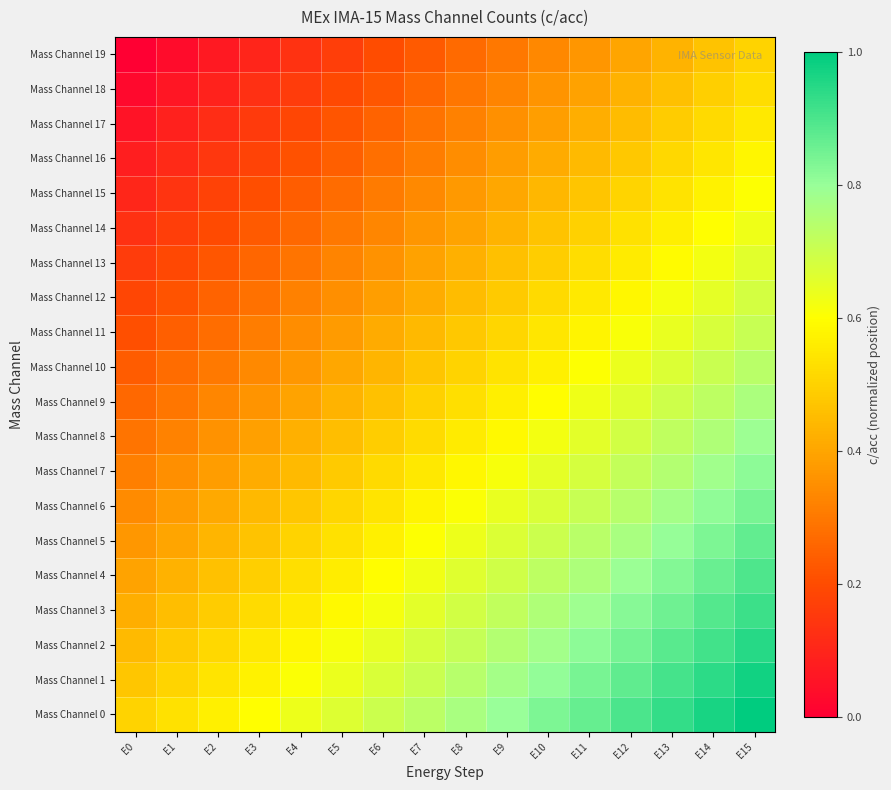

At how many categories does at least one series exceed 0?

16